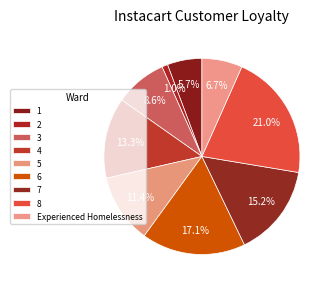

Count the number of slices in the pie.

9